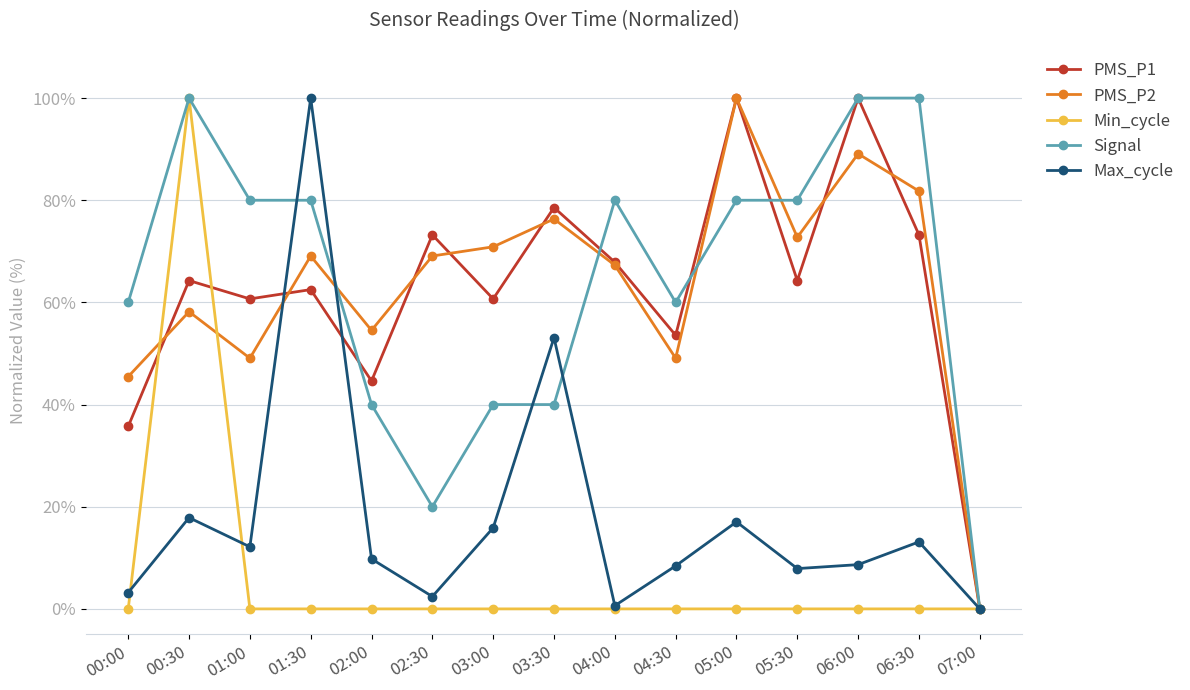

What is the sum of all Signal values?

960.0